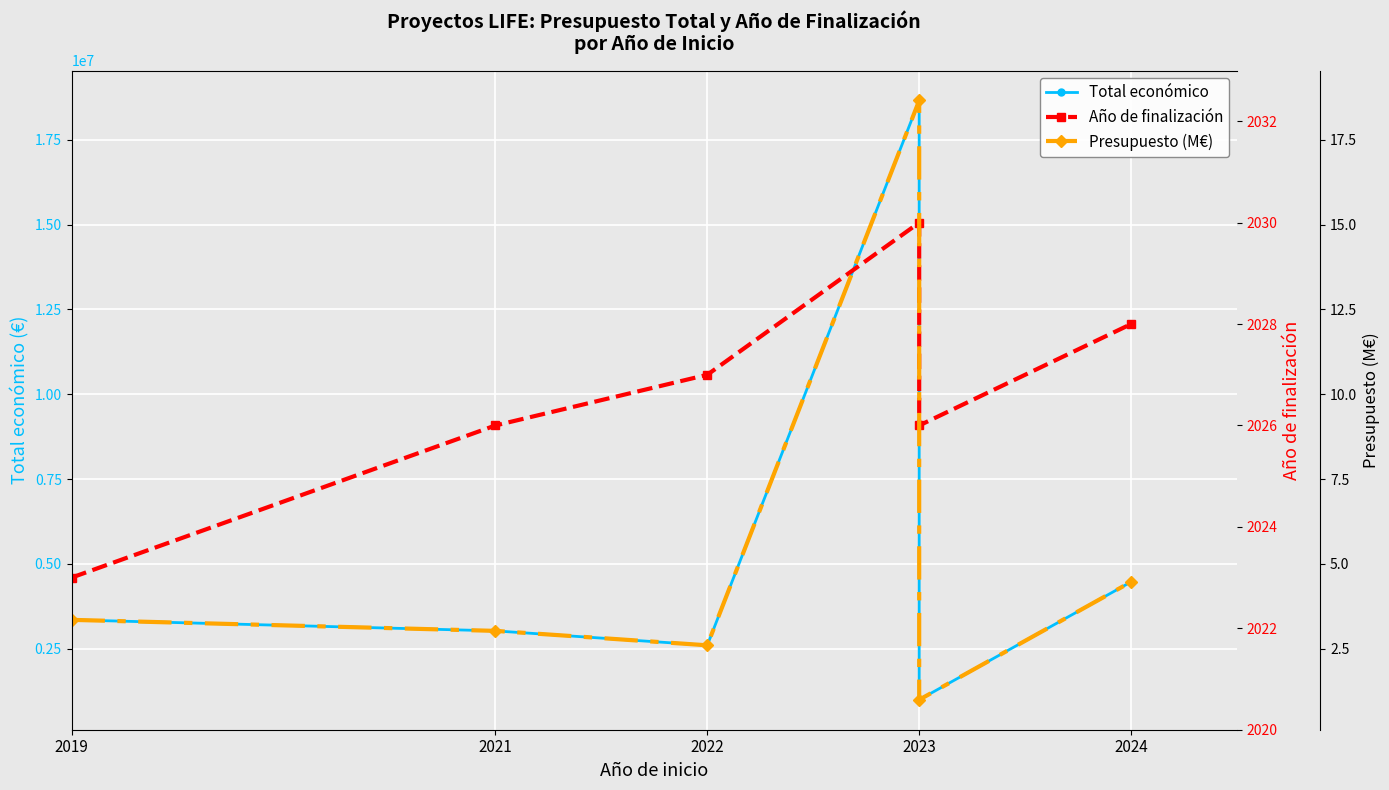

True or false: Presupuesto (M€) and Año de finalización cross at least once.

False